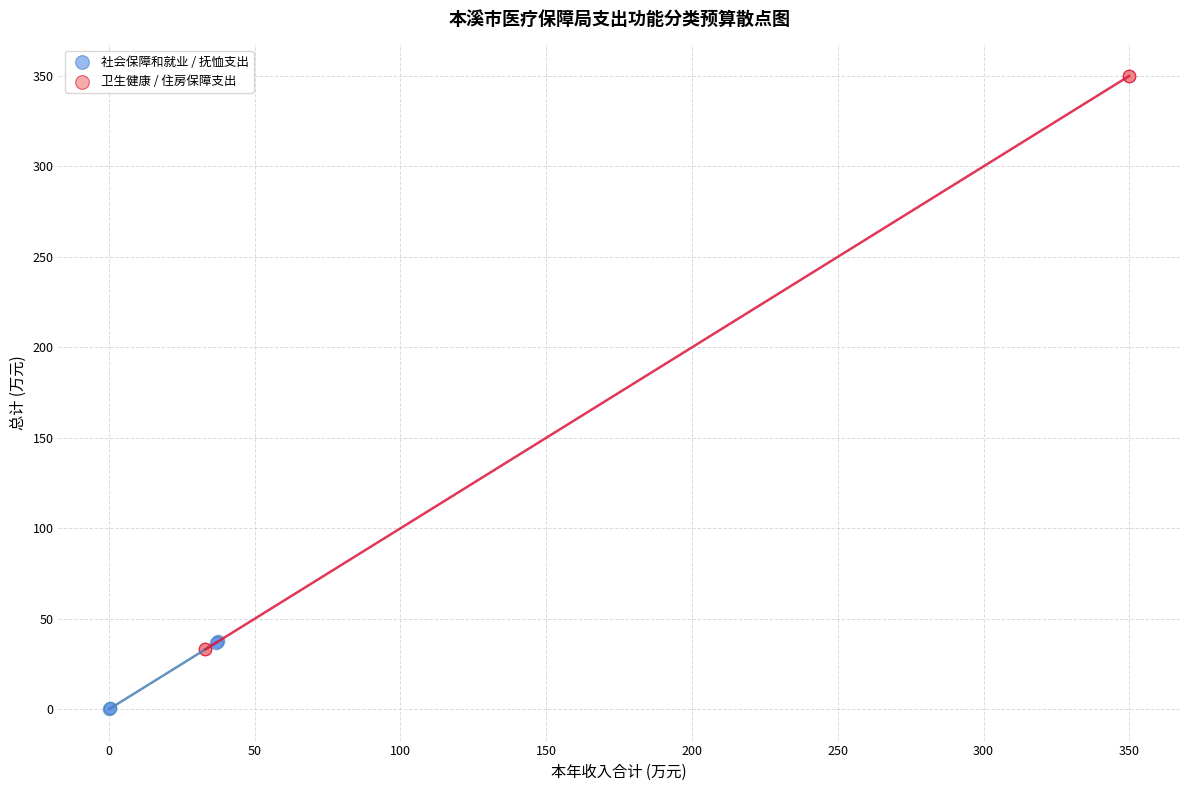

Which series contains the lowest Y value?

社会保障和就业 / 抚恤支出